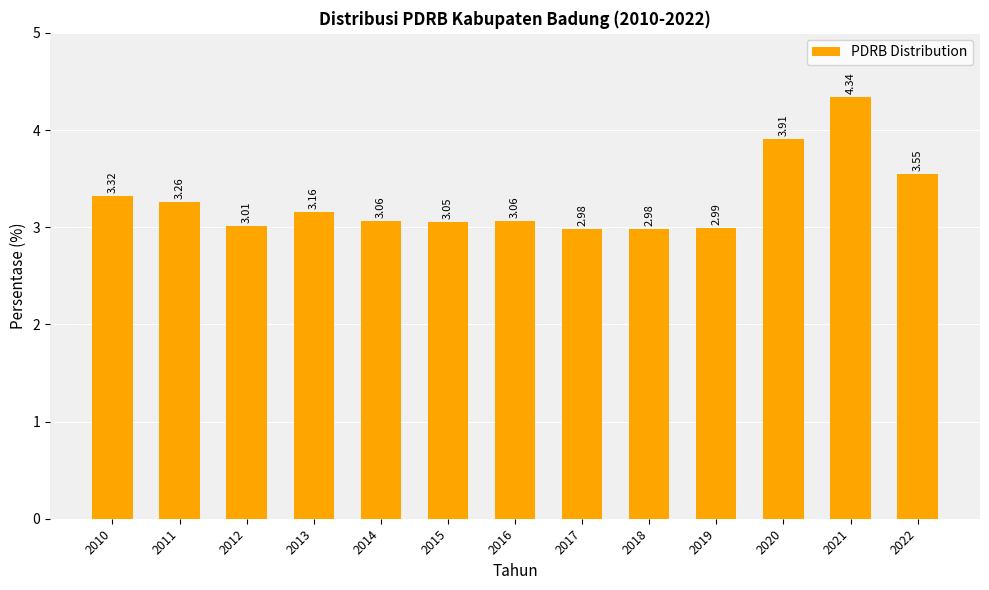

Approximately how many times larger is the value at 2010 compared to 2011?

1.0